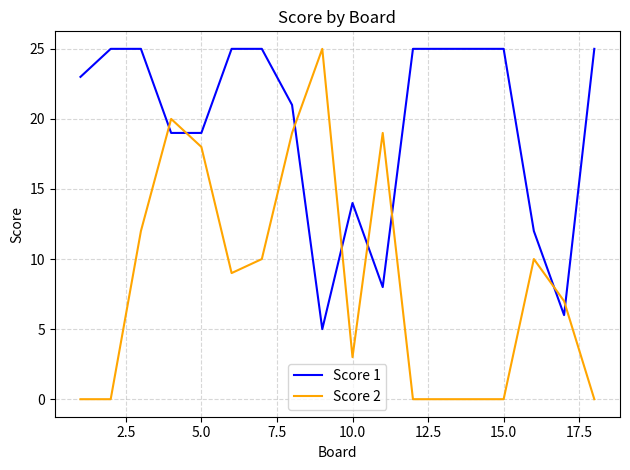

What is the maximum value shown in the chart?

25